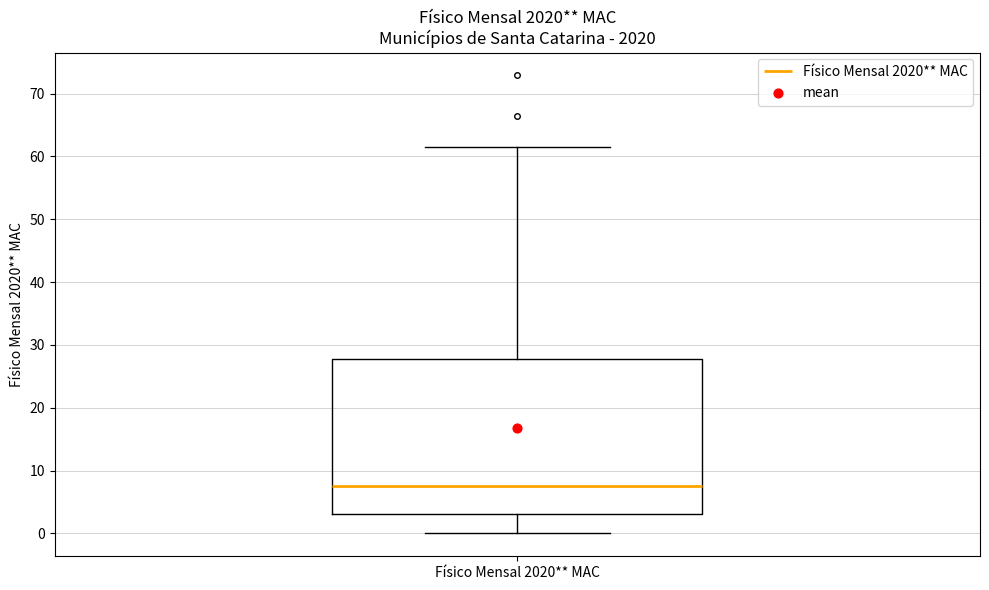

Read this box plot against the y-axis: the position of the median line, the range covered by the box, and the ends of both whiskers. The values are not printed on the chart, so give them approximately, as read against the axis.

median 8, box 3 to 28, whiskers 0 to 62